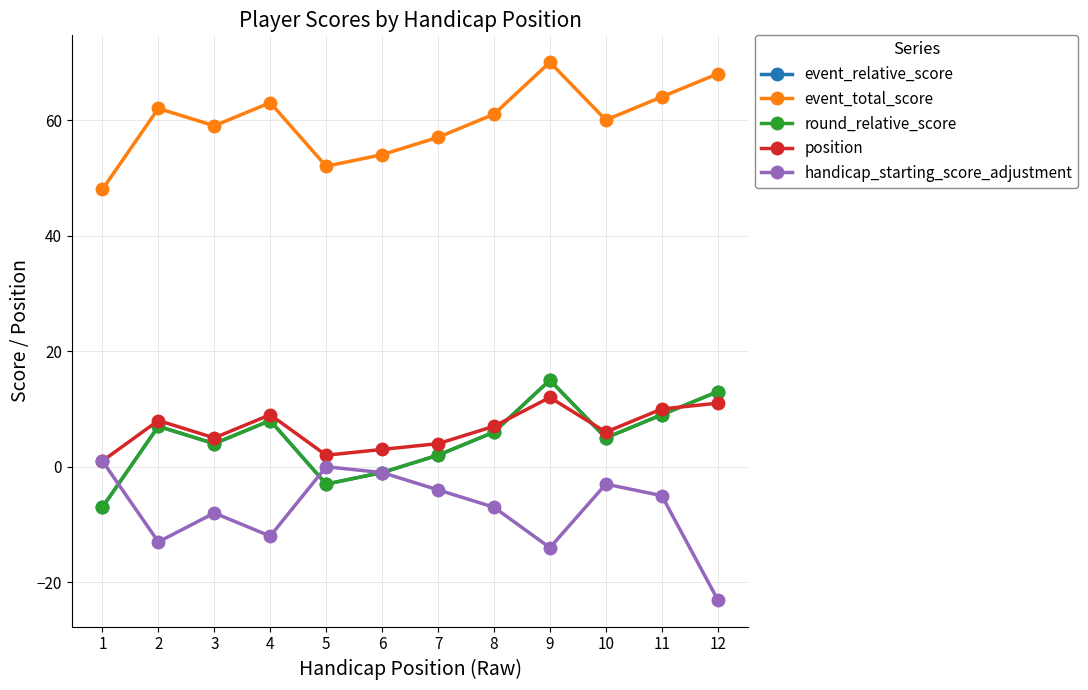

At how many categories does at least one series exceed 15?

12